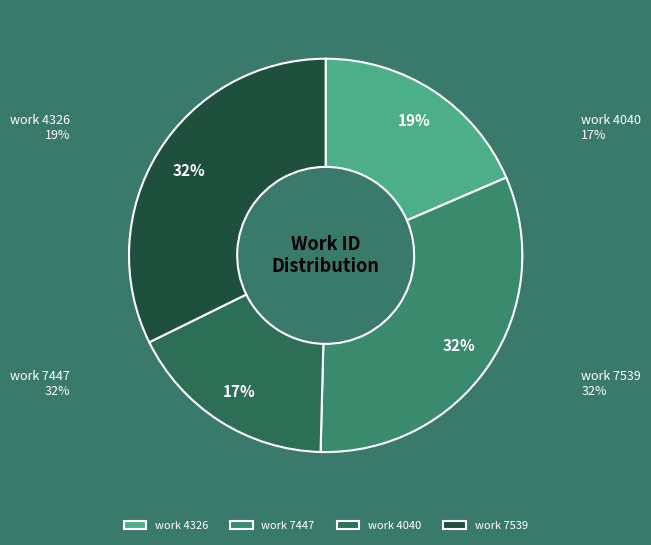

Combined, do work 7447 and work 4040 account for over 50%?

No